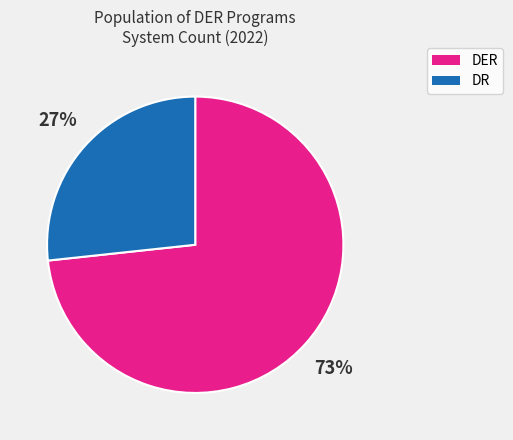

Is there a majority slice in this chart?

Yes